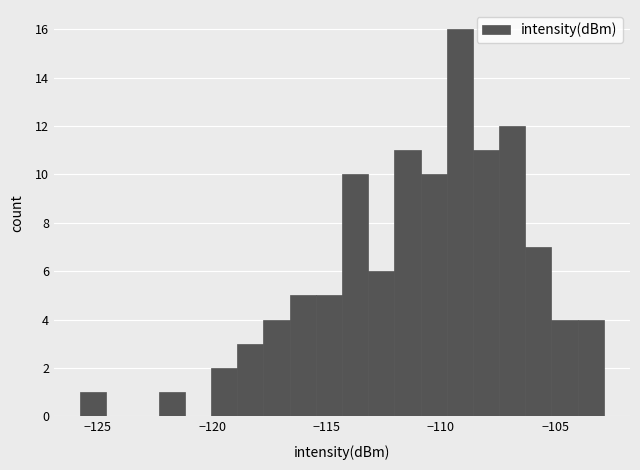

Around what value on the x-axis is the tallest bar? Give the approximate position of its centre, as read against the axis.

-109.0